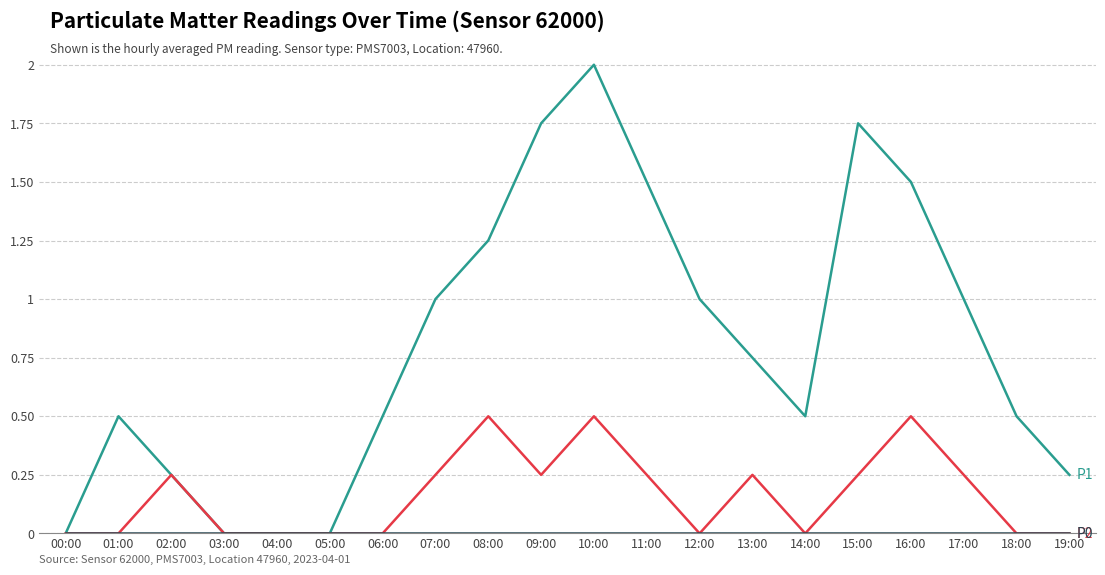

Which label corresponds to the largest value in the chart?

10:00